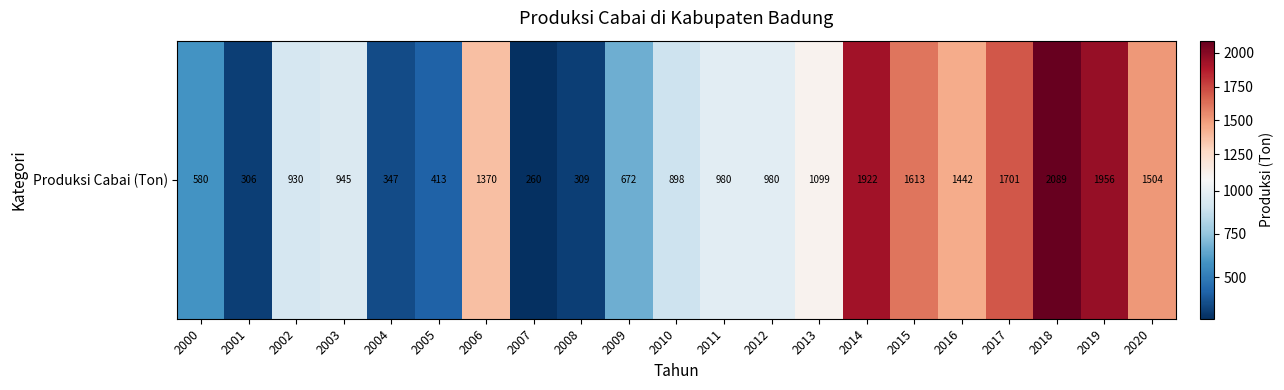

At which category does the chart reach its peak across all series?

2018